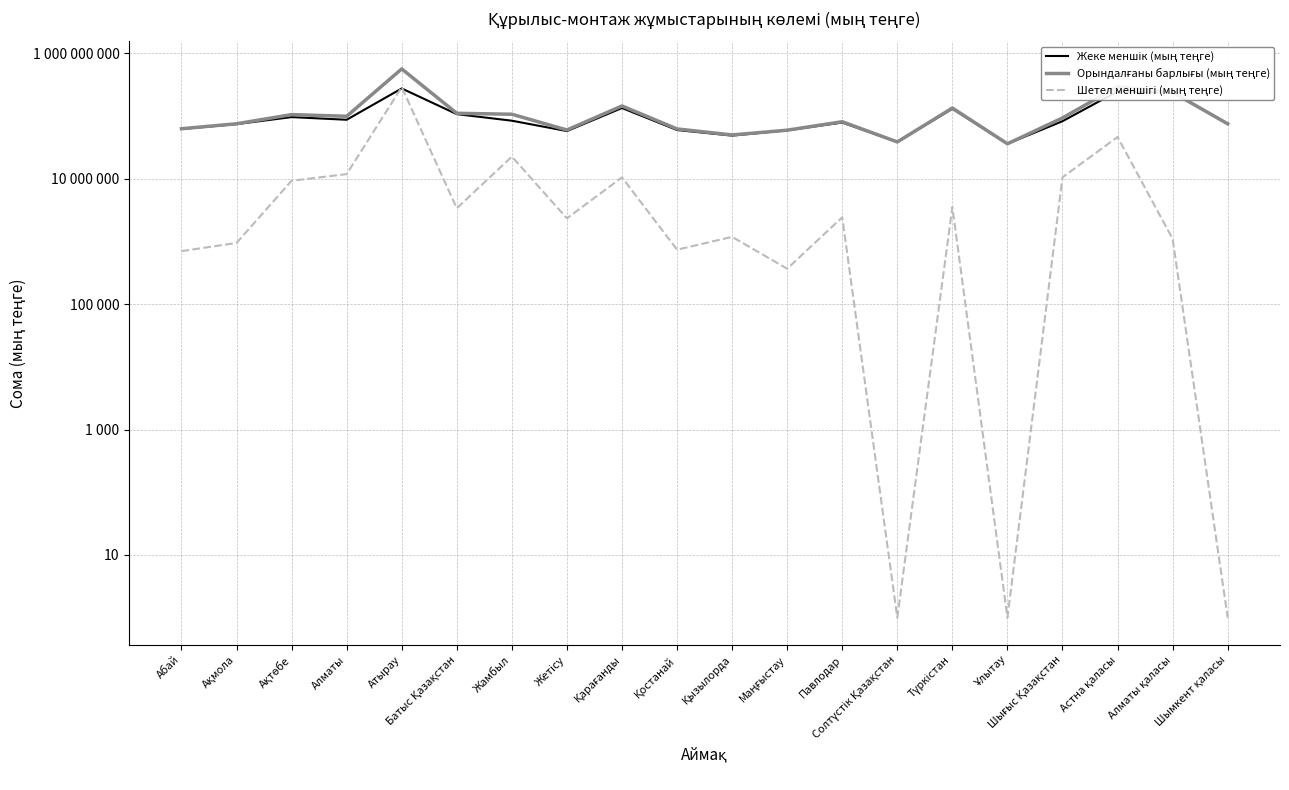

How many times do Жеке меншік (мың теңге) and Шетел меншігі (мың теңге) cross each other?

2